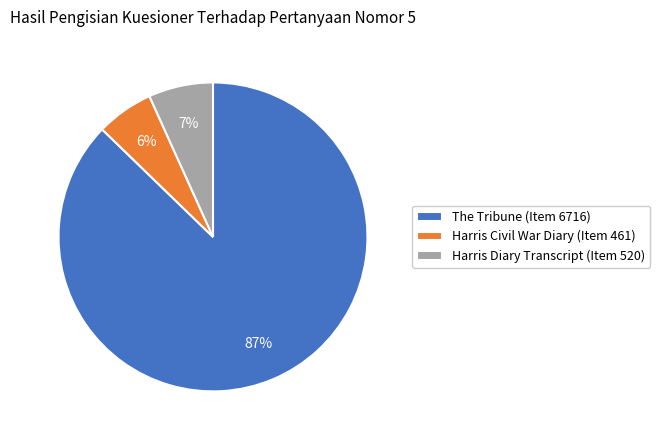

Do Harris Diary Transcript (Item 520) and The Tribune (Item 6716) together represent more than half of the pie?

Yes